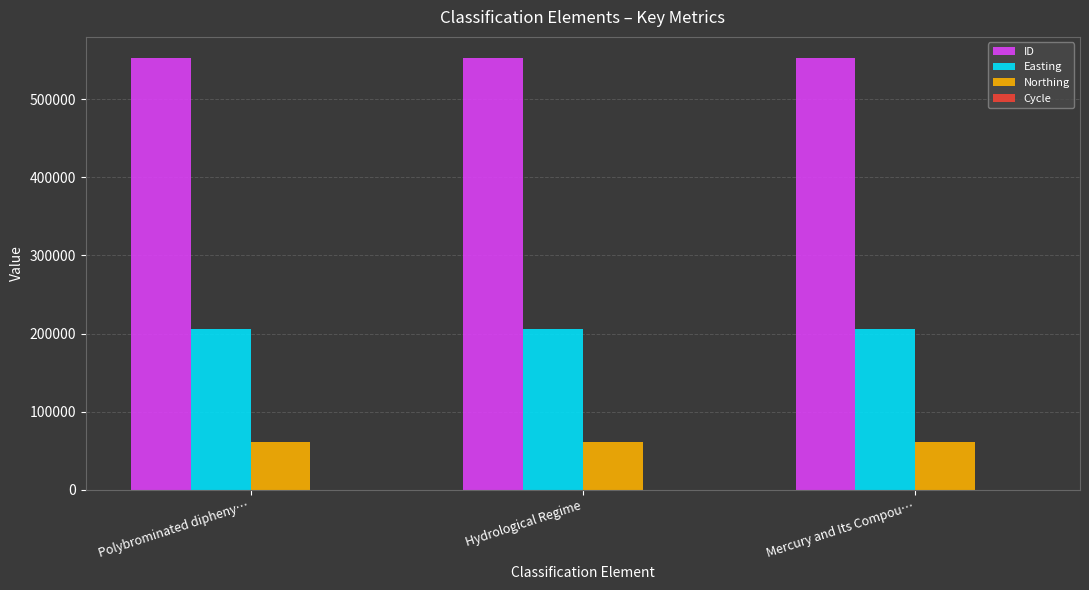

What is the sum of all Northing values?

181974